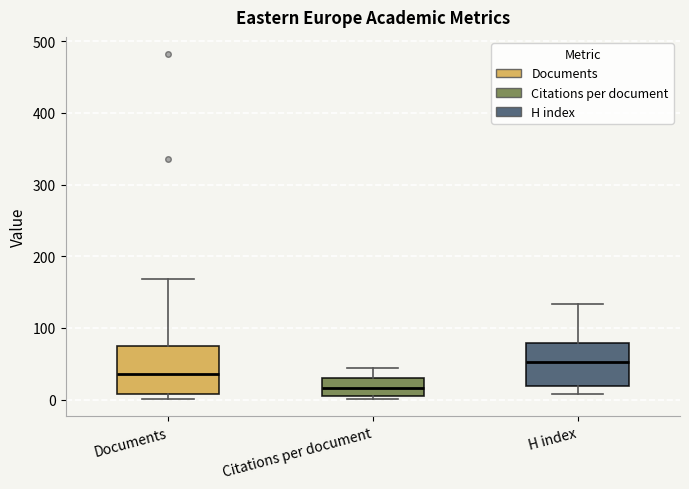

Reading left to right, read every box against the y-axis: the position of its median line, the range the box covers, and the ends of its whiskers. The values are not printed on the chart, so give them approximately, as read against the axis.

Documents: median 40, box 10 to 80, whiskers 0 to 170
Citations per document: median 20, box 0 to 30, whiskers 0 (just below the box's lower edge) to 40
H index: median 50, box 20 to 80, whiskers 10 to 130